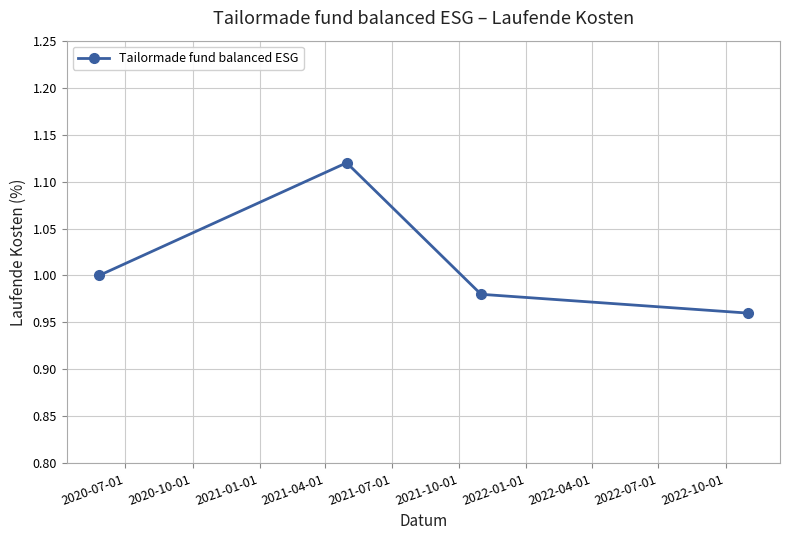

What is the sum of all values?

4.1